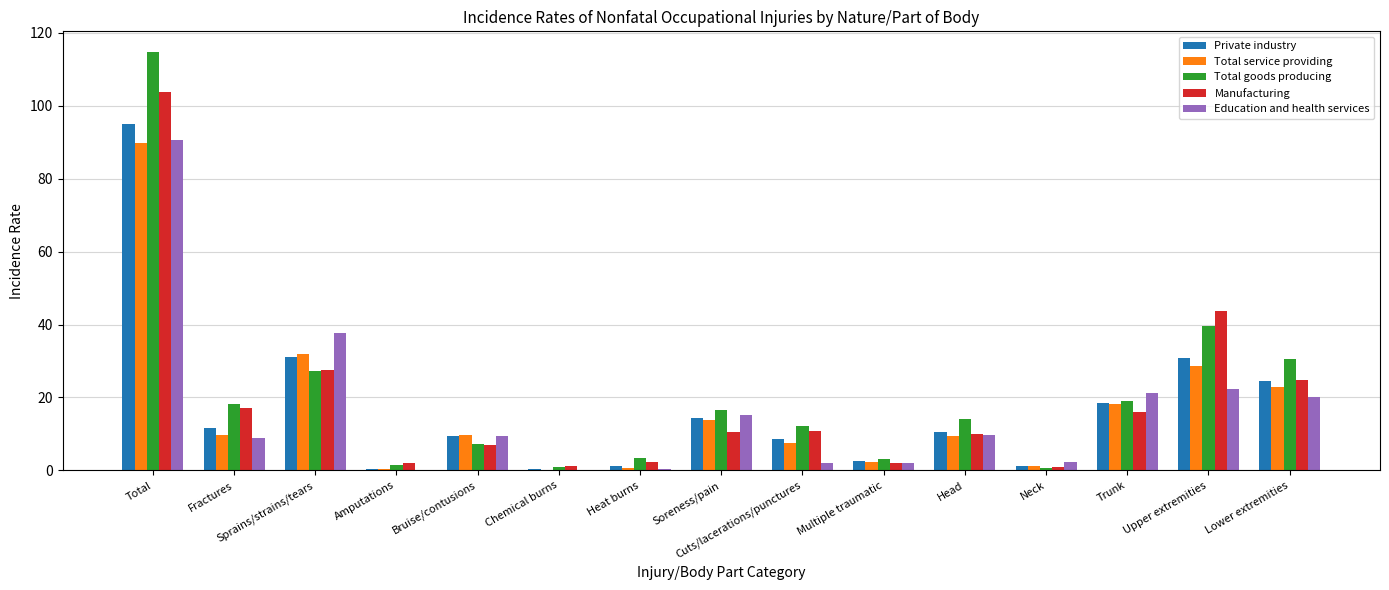

What are all the series names shown in the legend?

Private industry, Total service providing, Total goods producing, Manufacturing, Education and health services